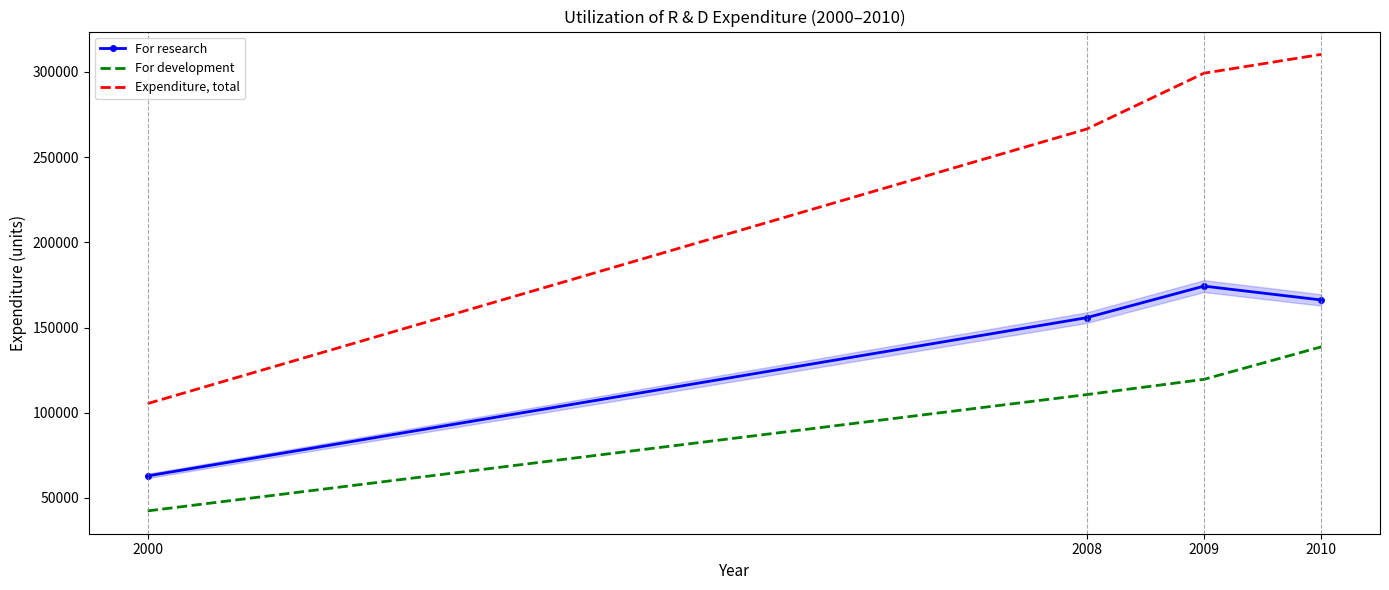

True or false: For development has more than 2 interior local peaks.

False